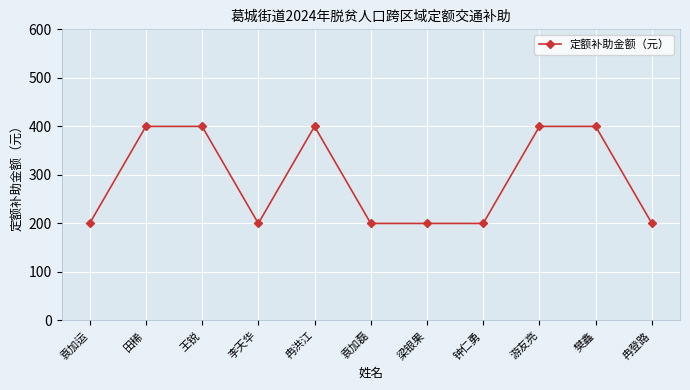

How many values are between 200 and 400?

11